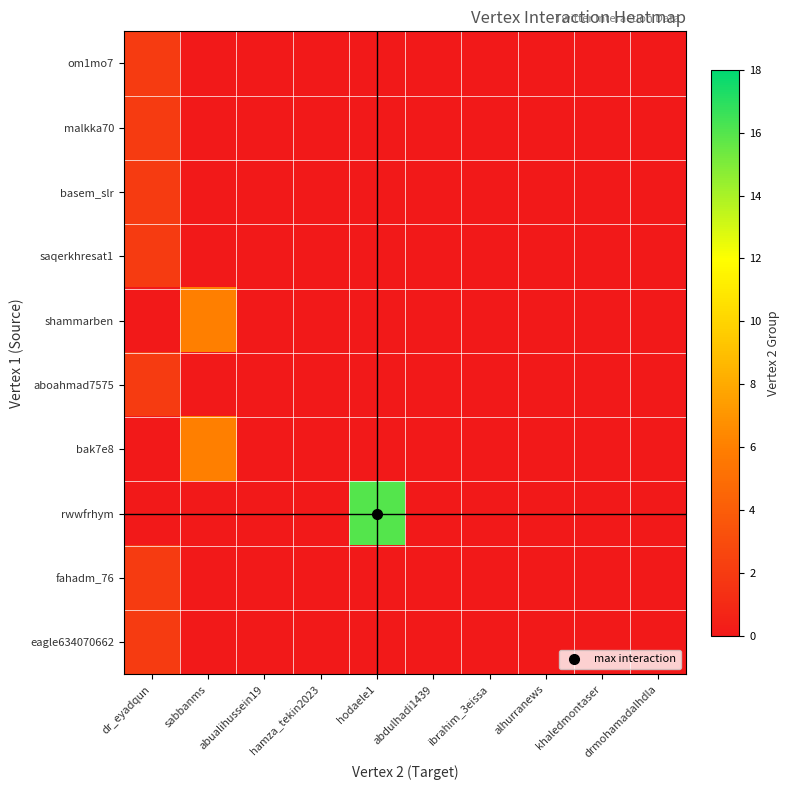

At how many categories does at least one series exceed 12?

1